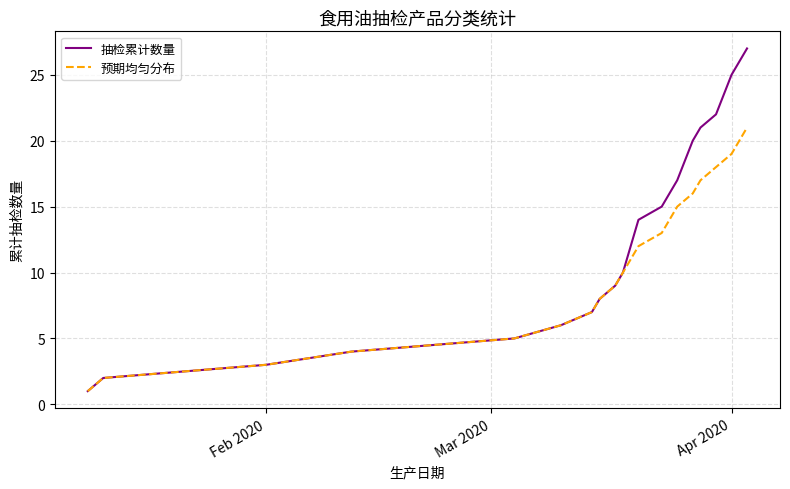

Which series has the largest range (max minus min)?

抽检累计数量